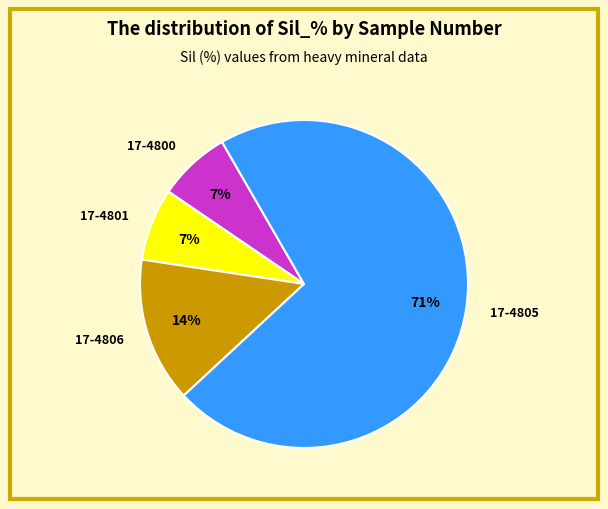

Is there any slice that represents more than half of the pie?

Yes